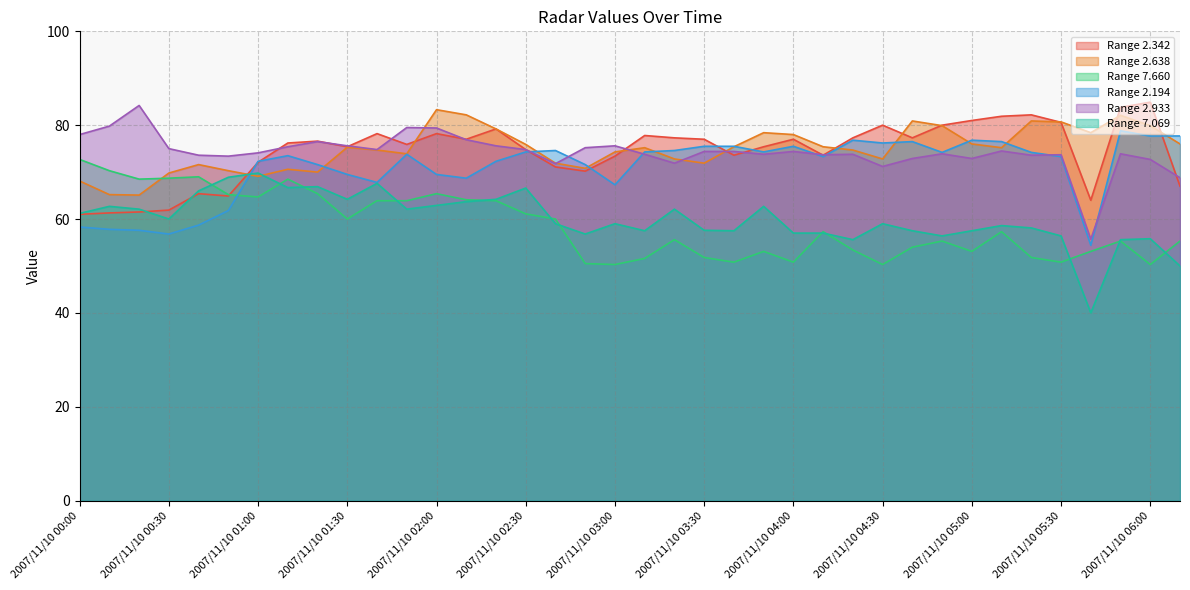

Reading right to left, extract all data points from this chart.

2.342: 67.0	84.9	83.8	64.0	80.6	82.2	81.9	81.0	80.0	77.3	80.0	77.3	73.6	77.0	75.4	73.6	77.0	77.3	77.8	73.4	70.2	71.1	74.8	79.2	77.0	78.2	75.9	78.2	75.4	76.6	76.2	72.1	64.9	65.4	61.9	61.5	61.3	61.0
7.660: 55.3	50.3	55.3	53.1	50.8	51.8	57.3	53.1	55.3	54.0	50.3	53.4	57.3	50.8	53.1	50.8	51.8	55.6	51.6	50.3	50.5	60.0	61.1	63.9	64.1	65.4	63.9	63.9	60.0	65.4	68.5	64.7	65.2	69.0	68.7	68.5	70.3	72.7
2.194: 77.7	77.7	78.8	54.4	73.3	74.2	76.5	76.8	74.2	76.5	76.2	76.8	73.3	75.5	74.3	75.5	75.5	74.6	74.3	67.3	71.6	74.6	74.3	72.3	68.7	69.5	73.8	67.8	69.5	71.6	73.5	72.3	61.8	58.7	56.8	57.6	57.8	58.3
2.933: 68.8	72.7	73.9	55.7	73.7	73.6	74.5	72.9	73.9	72.9	71.2	73.8	73.7	74.4	73.8	74.4	74.4	71.9	73.8	75.6	75.2	71.8	74.8	75.6	76.9	79.4	79.5	74.8	75.6	76.5	75.4	74.1	73.4	73.6	75.0	84.2	79.8	78.0
7.069: 50.0	55.8	55.6	40.0	56.4	58.1	58.6	57.5	56.4	57.5	59.0	55.6	57.0	57.0	62.7	57.5	57.6	62.1	57.5	59.0	56.8	59.0	66.6	64.2	63.7	62.9	62.1	67.6	64.2	66.9	66.7	69.8	68.9	66.0	60.0	62.1	62.7	61.2